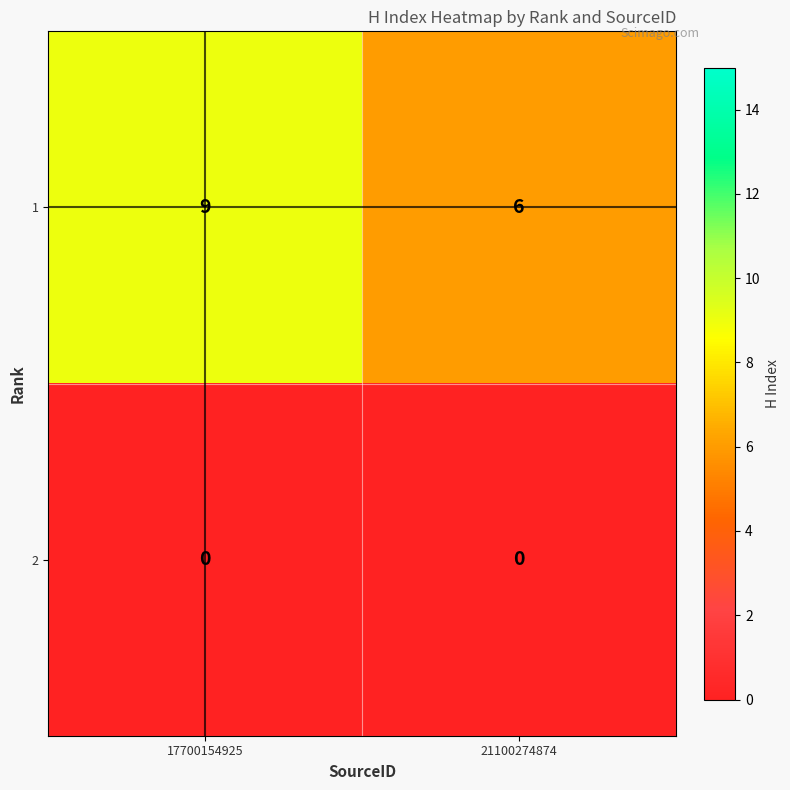

Reading right to left, what are all the values shown in this chart?

1: 6	9
2: 0	0